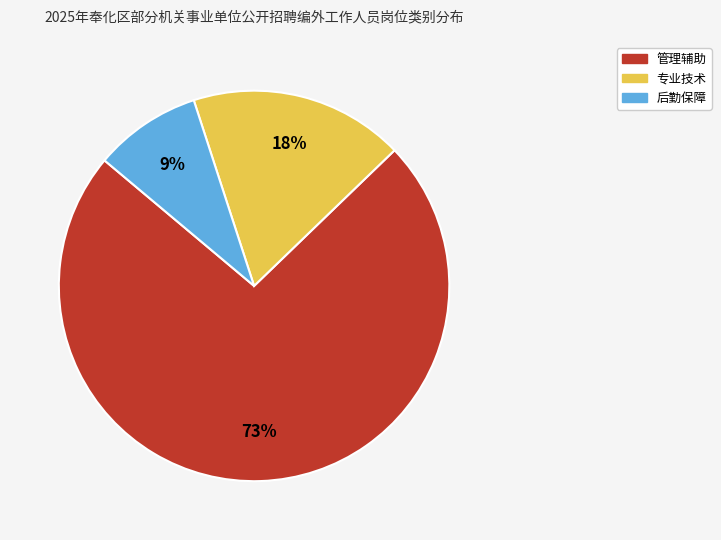

How many slices are in this pie chart?

3